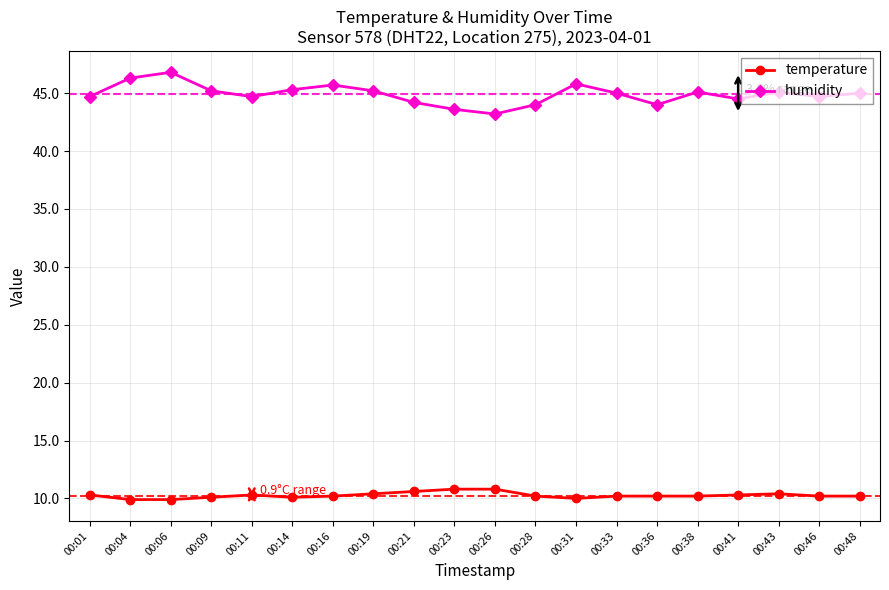

What is the difference between the second highest and second lowest values in the humidity series?

2.7